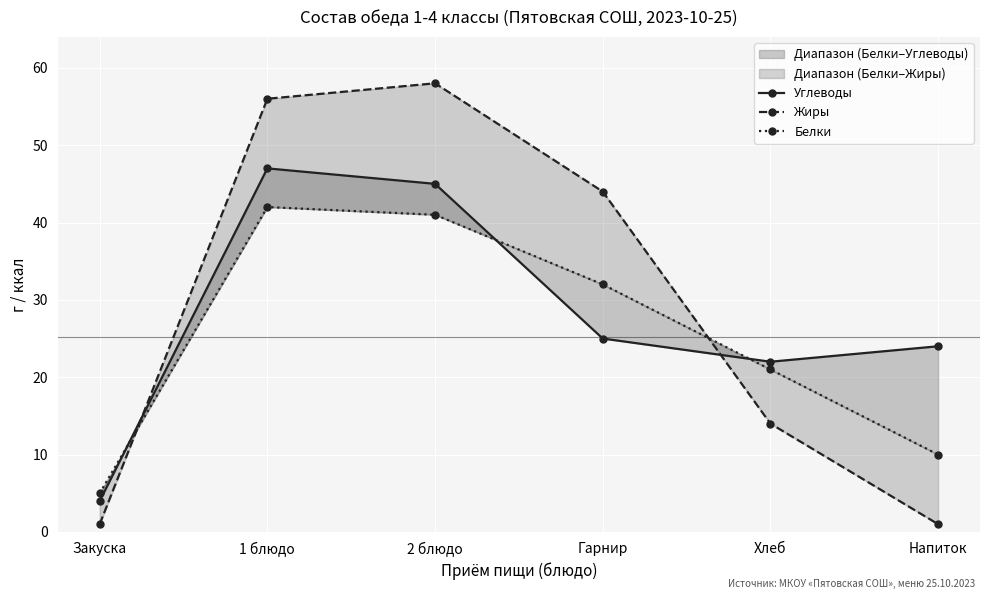

How many values in the Углеводы series are below 25?

3